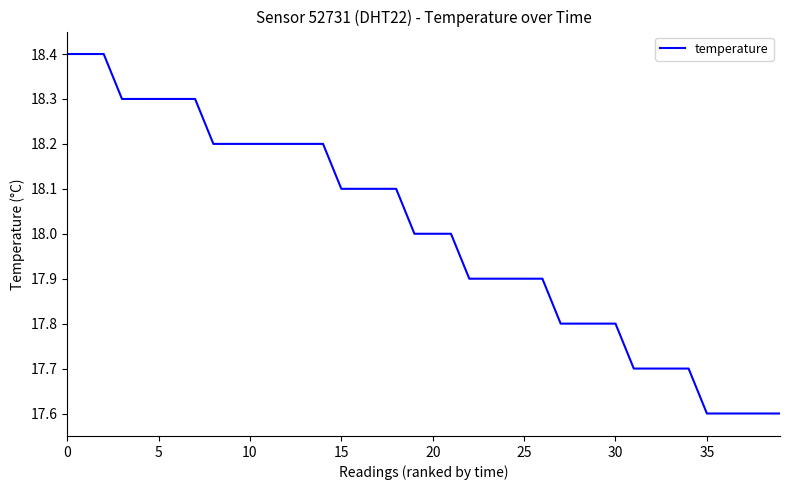

What is the difference between the maximum and minimum values?

0.8